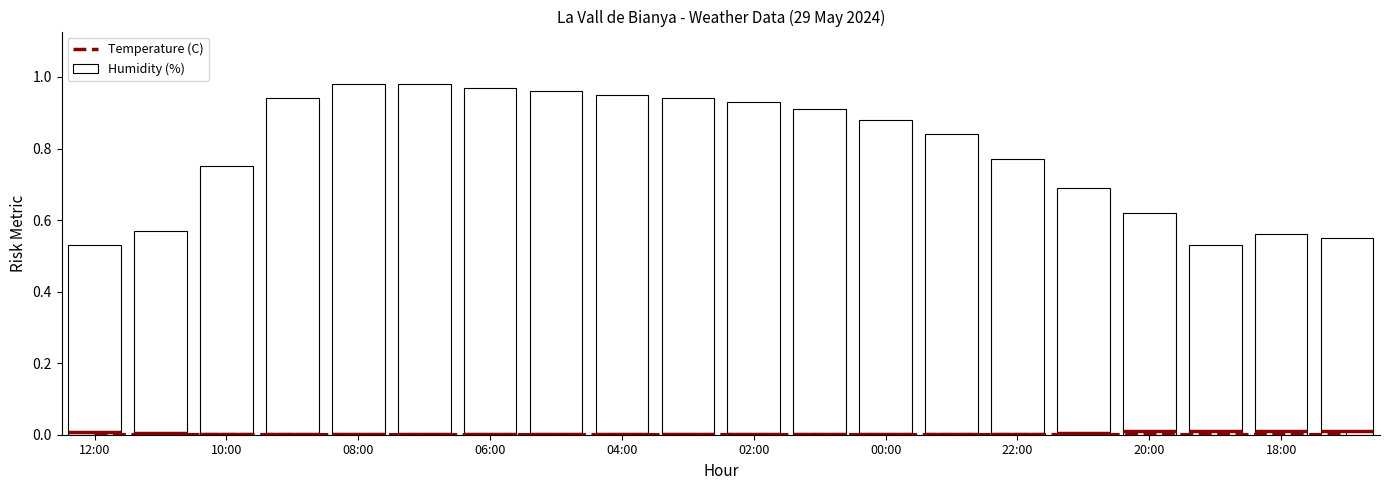

Is it true that Temperature (C) equals 0.0 at 00:00?

True